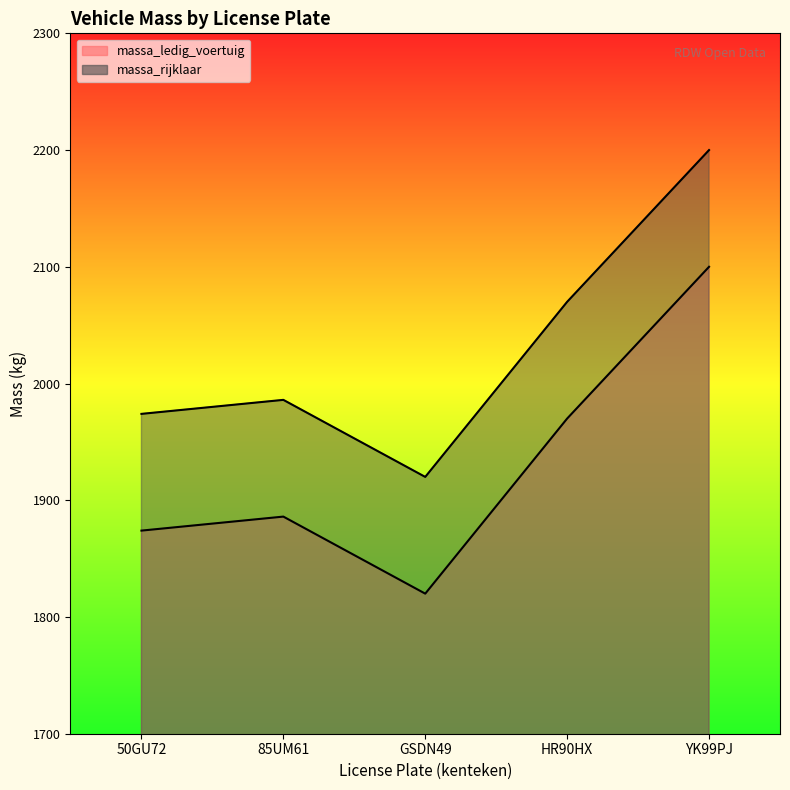

Where is massa_ledig_voertuig nearest to the value 1960?

HR90HX